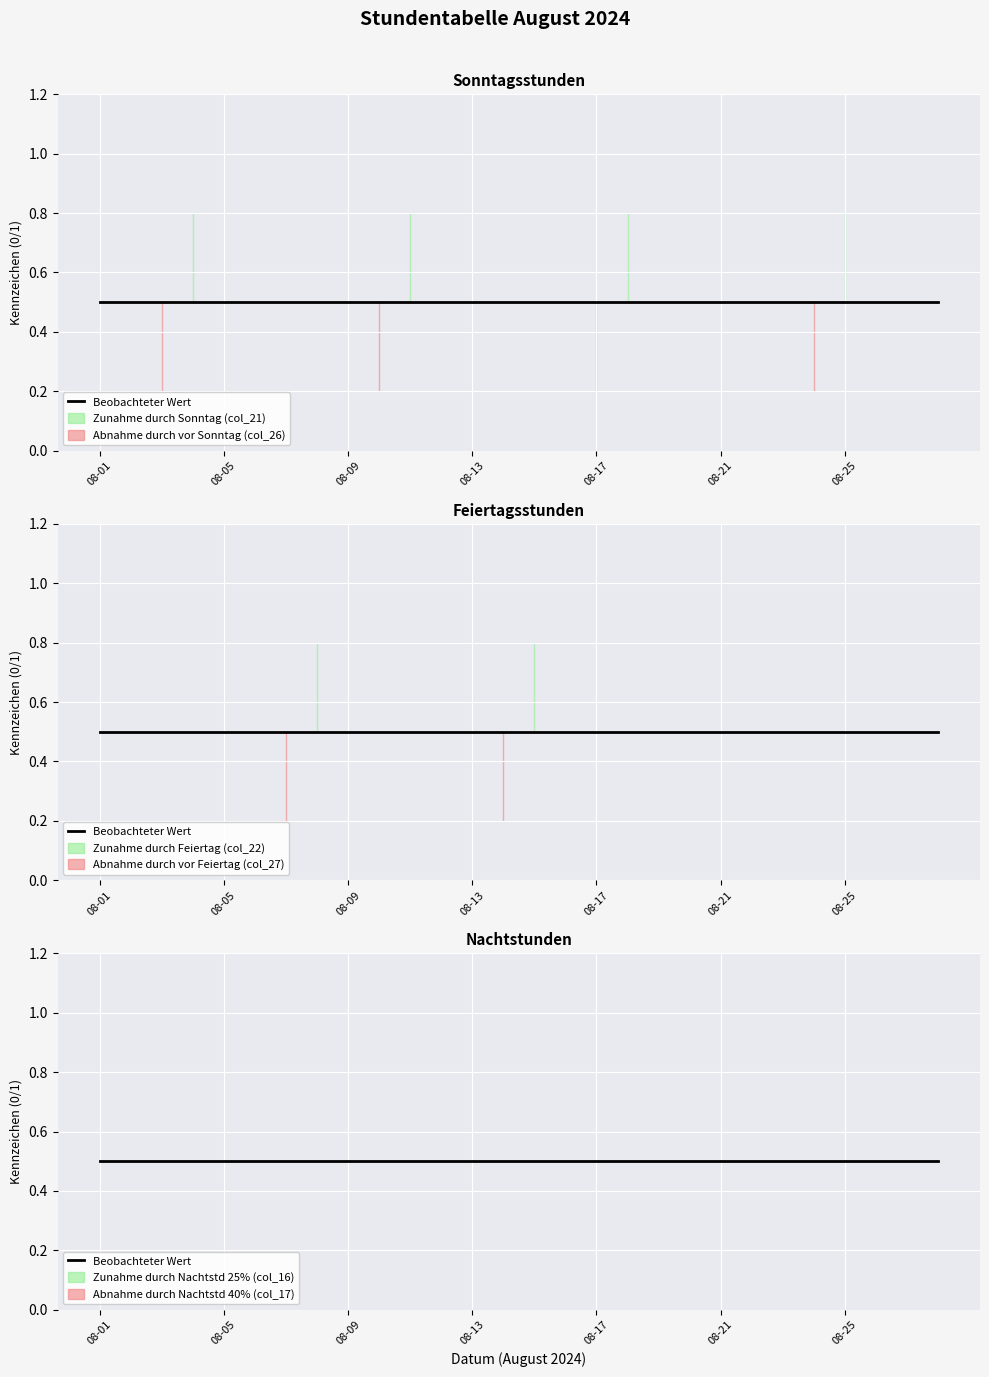

How many data points in Feiertag (col_22) are above 0?

2